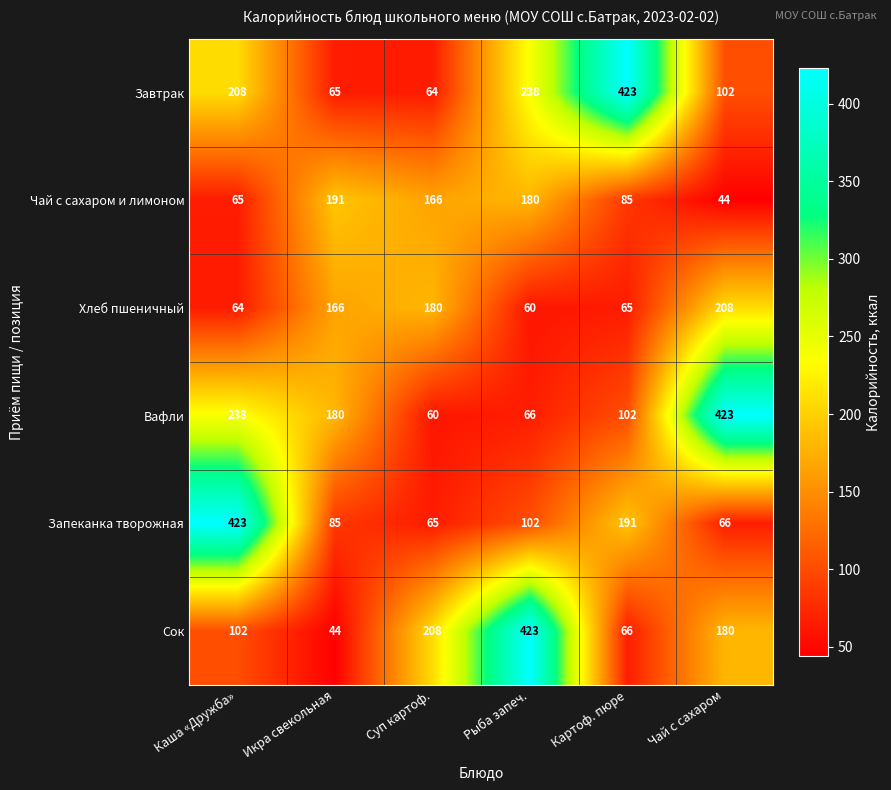

The value of Сок at Рыба запеч. is 634. True or false?

False